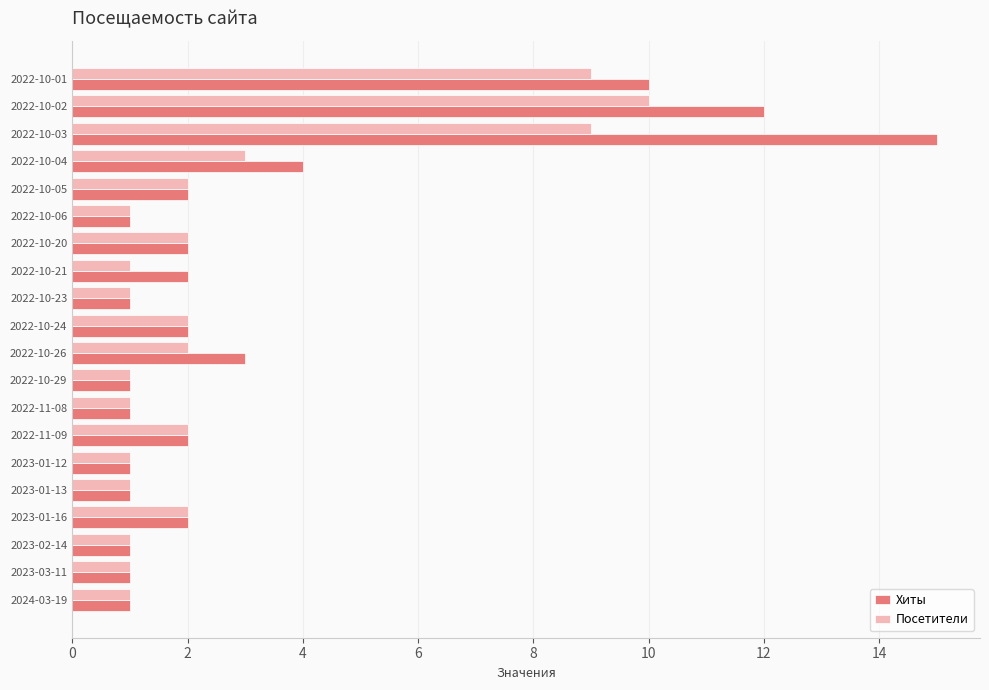

Which series has the largest range (max minus min)?

Хиты